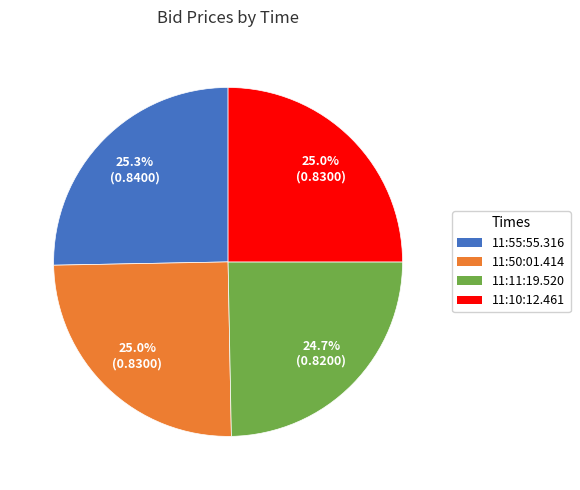

Is there a majority slice in this chart?

No